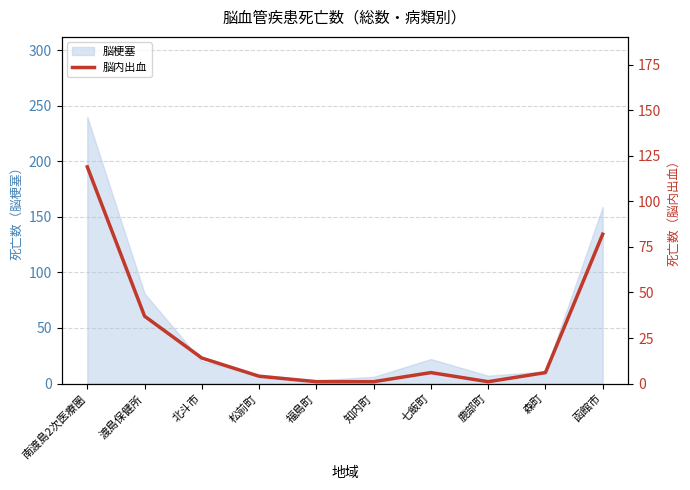

Does the chart have visible grid lines?

Yes